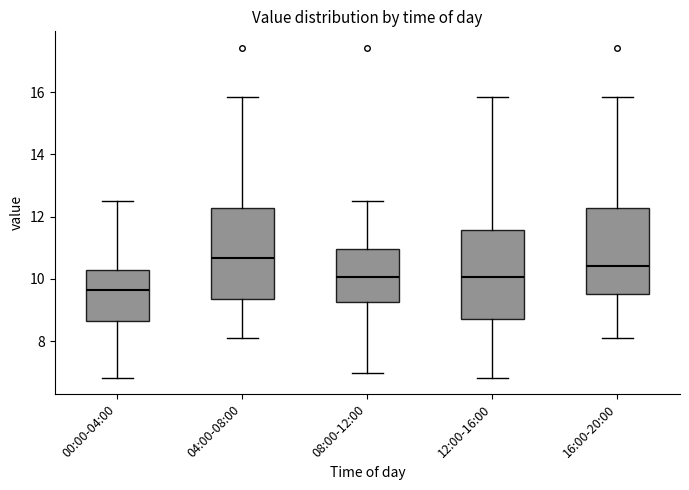

Where does the median line of the box for 00:00-04:00 sit on the y-axis? The values are not printed on the chart, so give them approximately, as read against the axis.

9.6